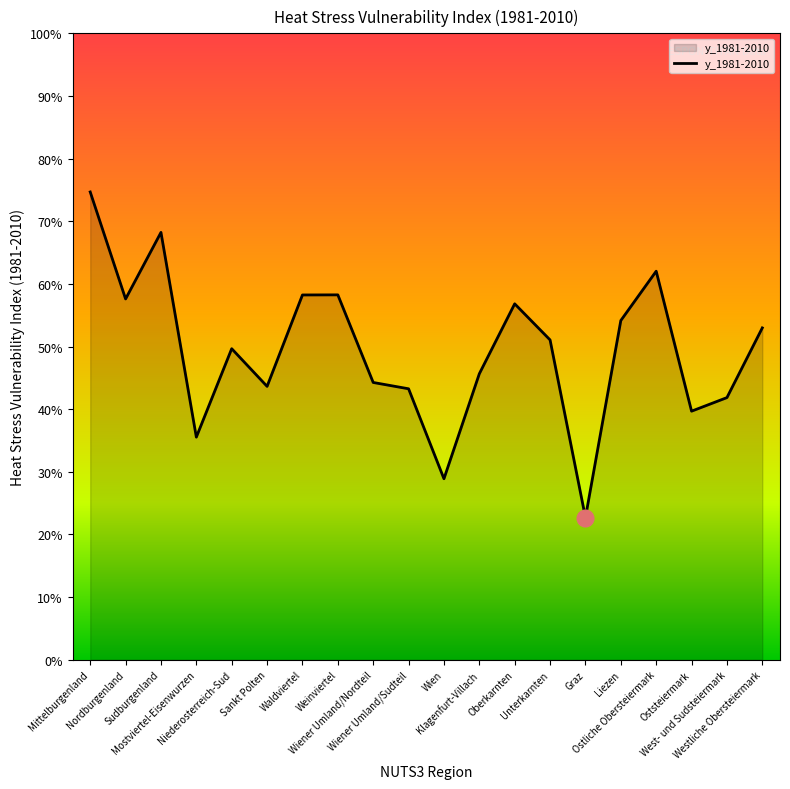

The value at Wiener Umland/Nordteil is 1.8. True or false?

False